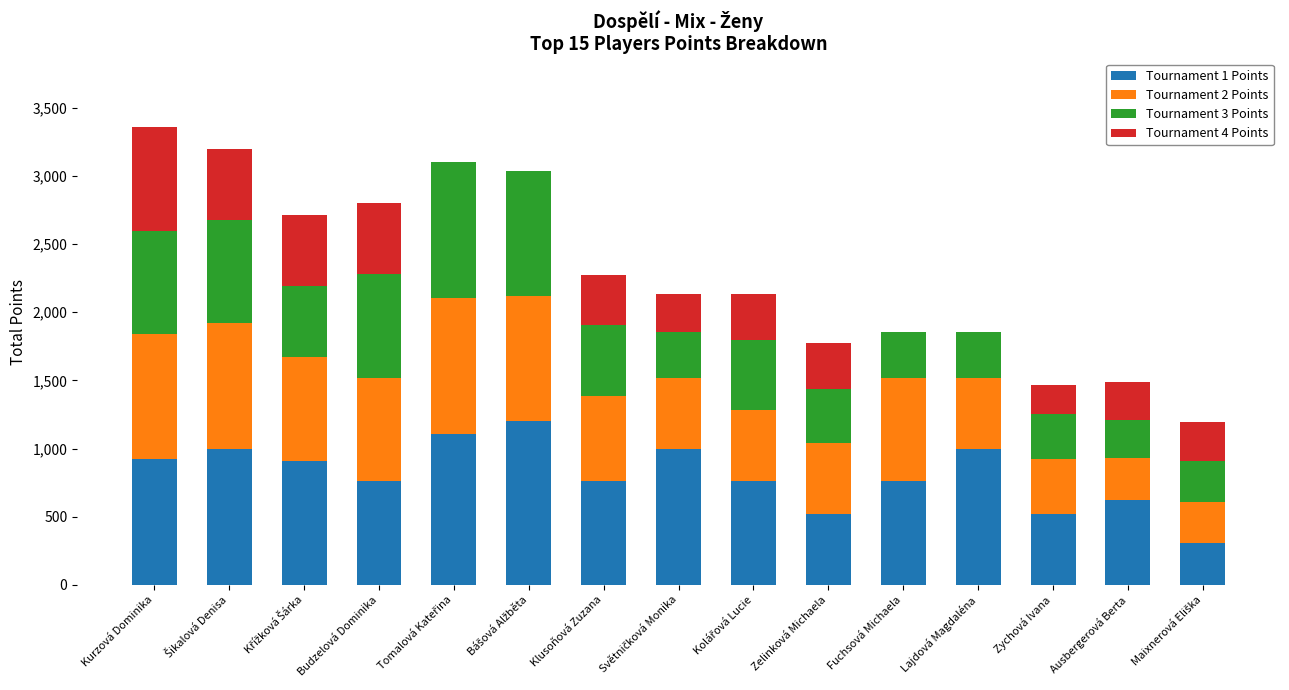

Are the bars grouped side by side (vs. stacked)?

No